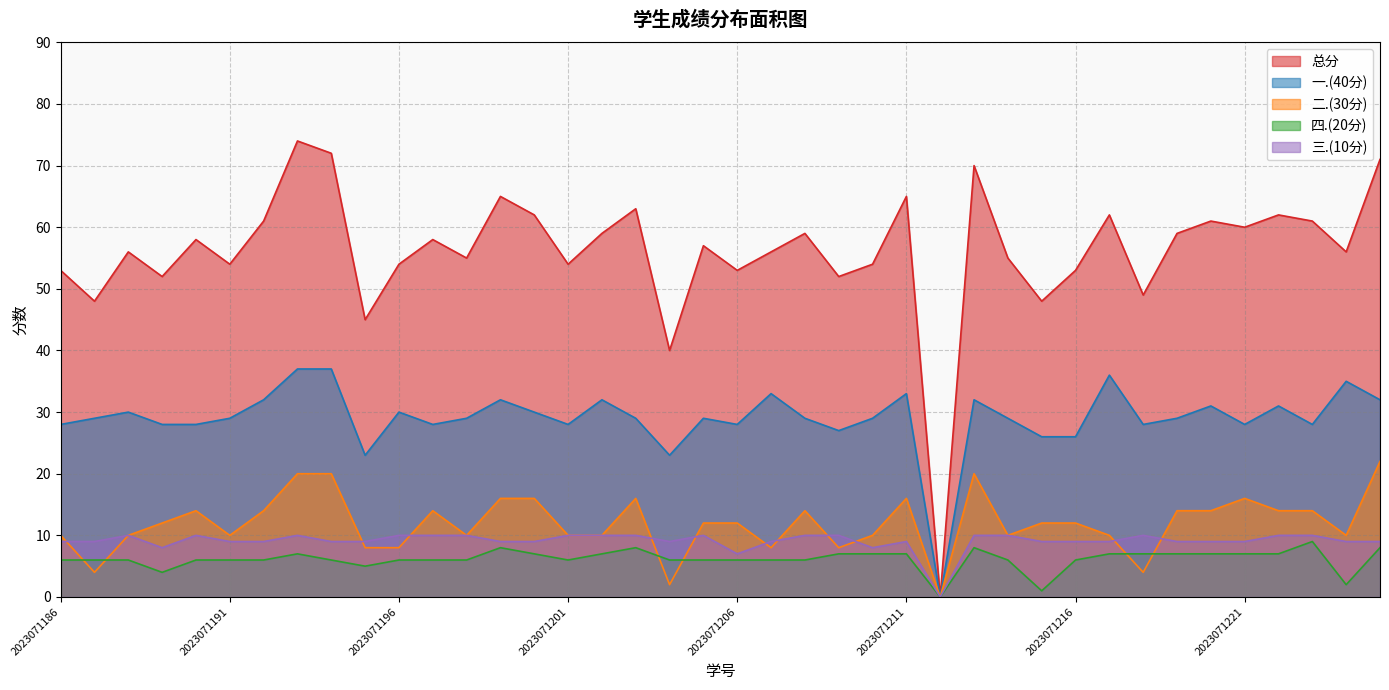

What is the approximate value of 一.(40分) at 2023071211?

33